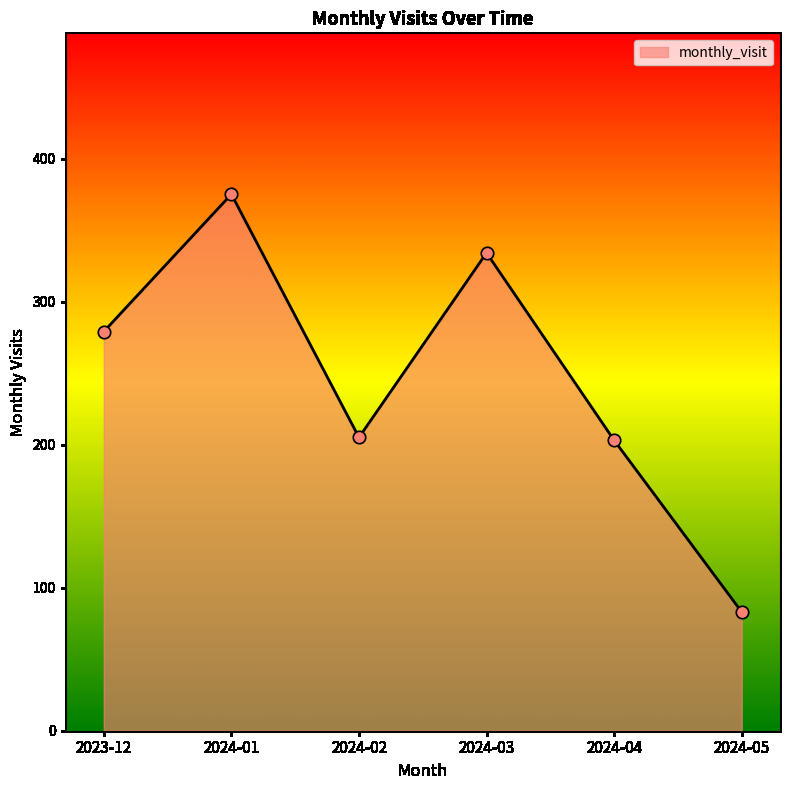

Approximately how many times larger is the value at 2024-04 compared to 2024-01?

0.5